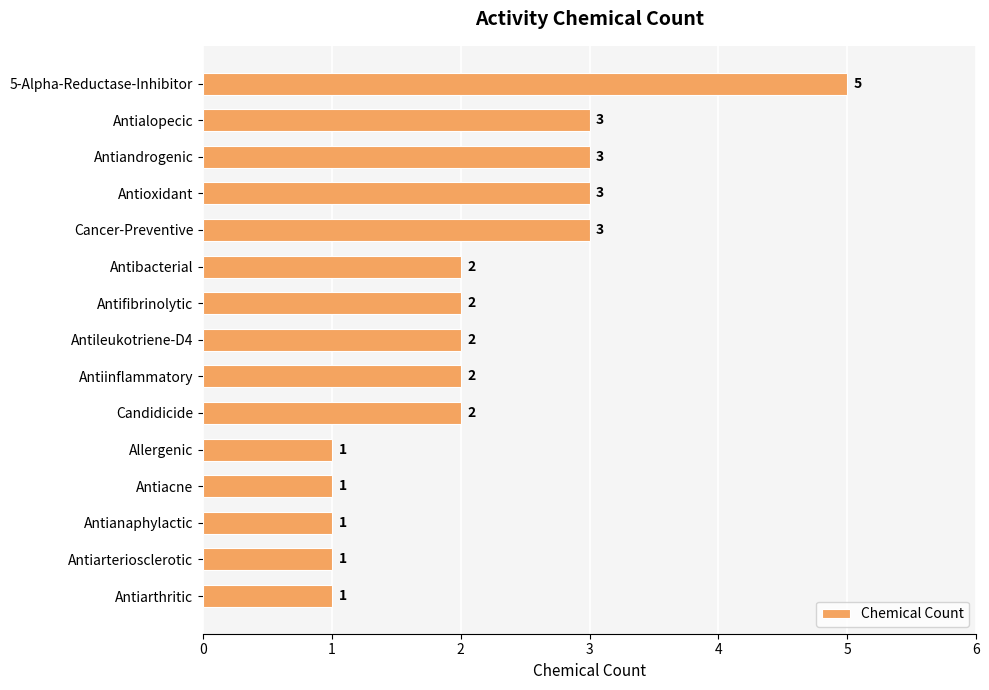

What is the ratio of the value at Allergenic to the value at Candidicide?

0.5